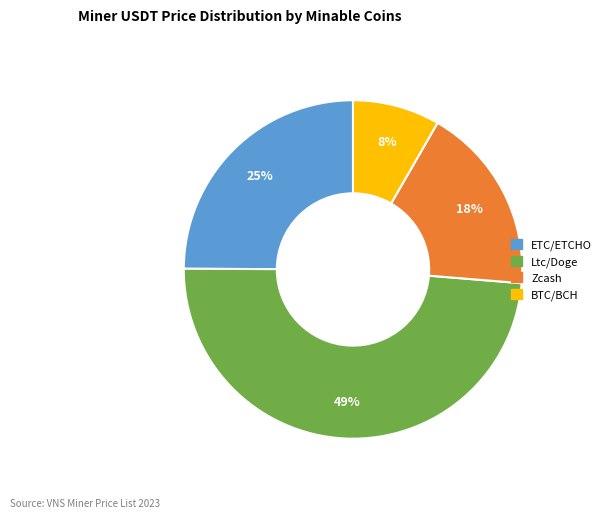

To the nearest percent, what portion does Ltc/Doge represent?

49%